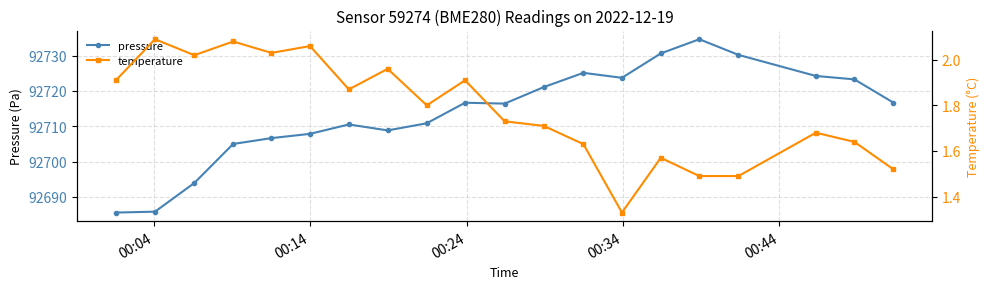

What is the value of the pressure point at the 8th from the left?

92708.8